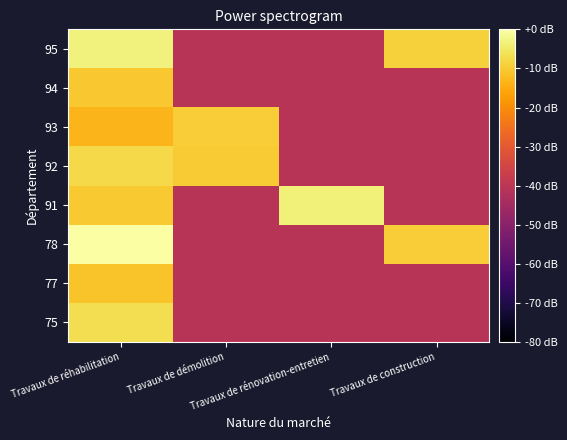

Reading left to right, what are all the values shown in this chart?

75: Travaux de réhabilitation=-6.6	Travaux de démolition=-40.6	Travaux de rénovation-entretien=-40.6	Travaux de construction=-40.6
77: Travaux de réhabilitation=-11.2	Travaux de démolition=-40.6	Travaux de rénovation-entretien=-40.6	Travaux de construction=-40.6
78: Travaux de réhabilitation=0.0	Travaux de démolition=-40.6	Travaux de rénovation-entretien=-40.6	Travaux de construction=-9.6
91: Travaux de réhabilitation=-10.2	Travaux de démolition=-40.6	Travaux de rénovation-entretien=-3.6	Travaux de construction=-40.6
92: Travaux de réhabilitation=-7.8	Travaux de démolition=-9.9	Travaux de rénovation-entretien=-40.6	Travaux de construction=-40.6
93: Travaux de réhabilitation=-13.3	Travaux de démolition=-9.6	Travaux de rénovation-entretien=-40.6	Travaux de construction=-40.6
94: Travaux de réhabilitation=-10.4	Travaux de démolition=-40.6	Travaux de rénovation-entretien=-40.6	Travaux de construction=-40.6
95: Travaux de réhabilitation=-3.4	Travaux de démolition=-40.6	Travaux de rénovation-entretien=-40.6	Travaux de construction=-8.8